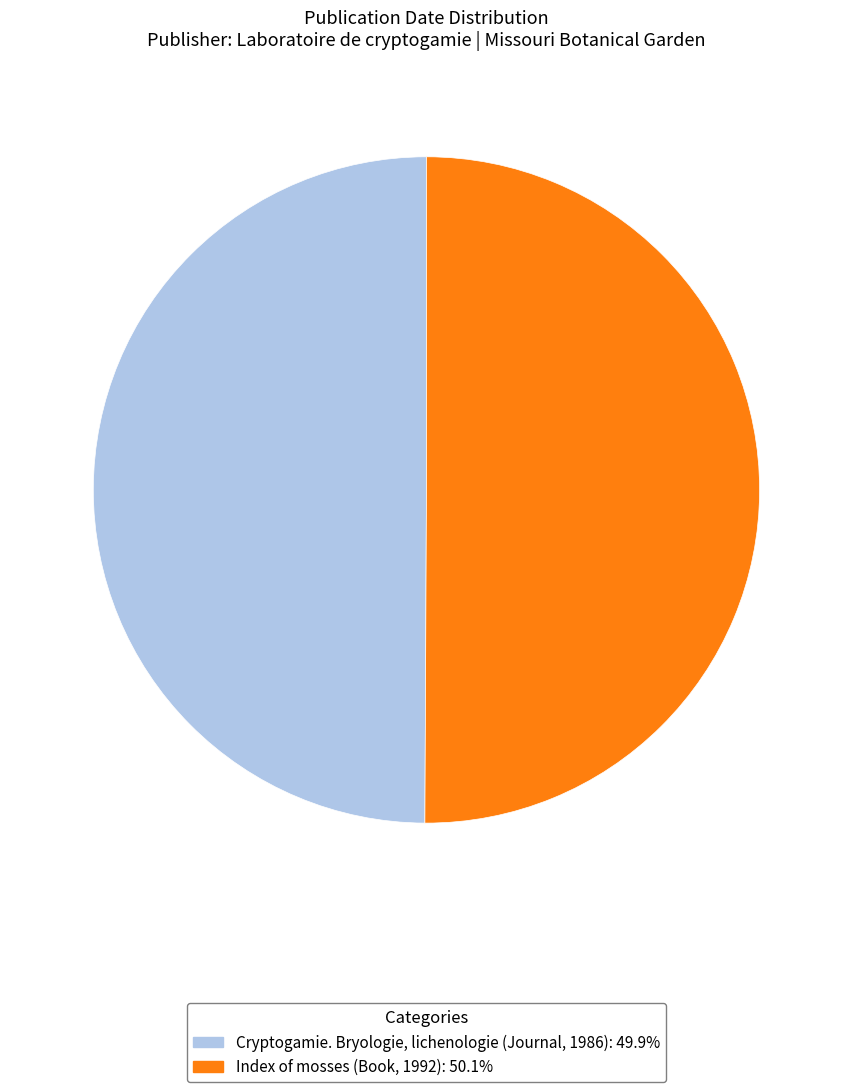

Do Cryptogamie. Bryologie, lichenologie (Journal, 1986) and Index of mosses (Book, 1992) together represent more than half of the pie?

Yes